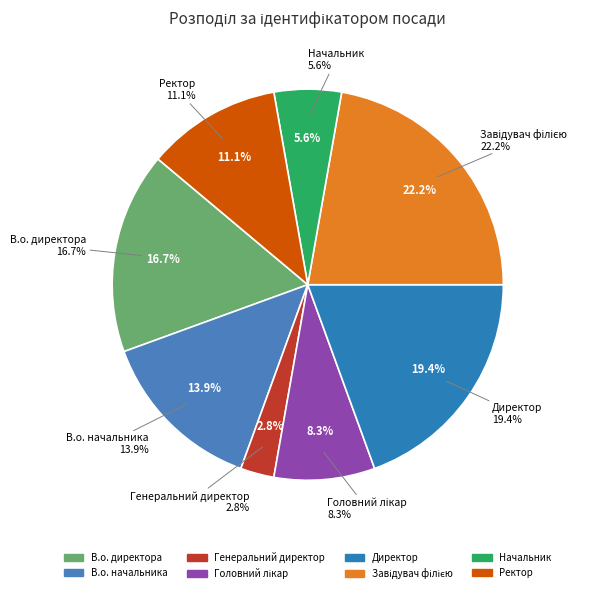

What percentage do Начальник and В.о. директора together represent?

22.2%